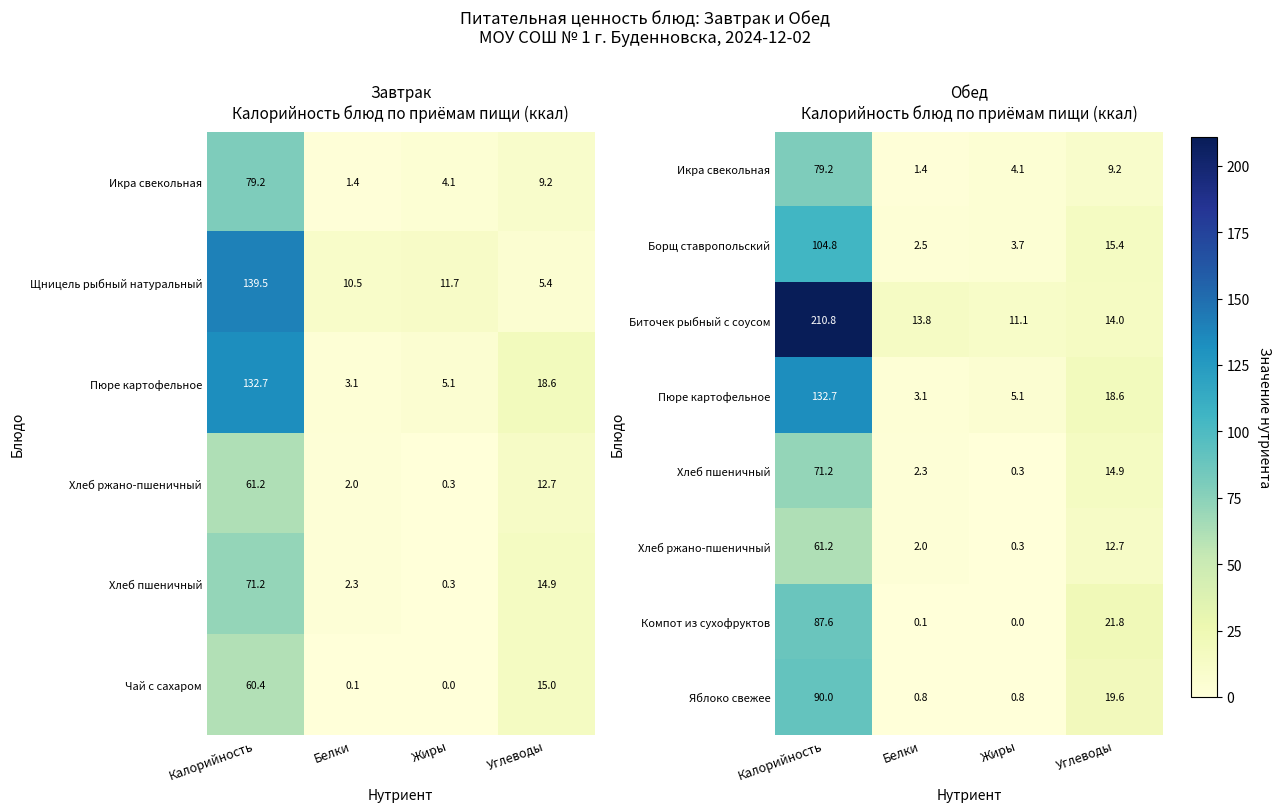

What is the maximum value shown in the chart?

210.8